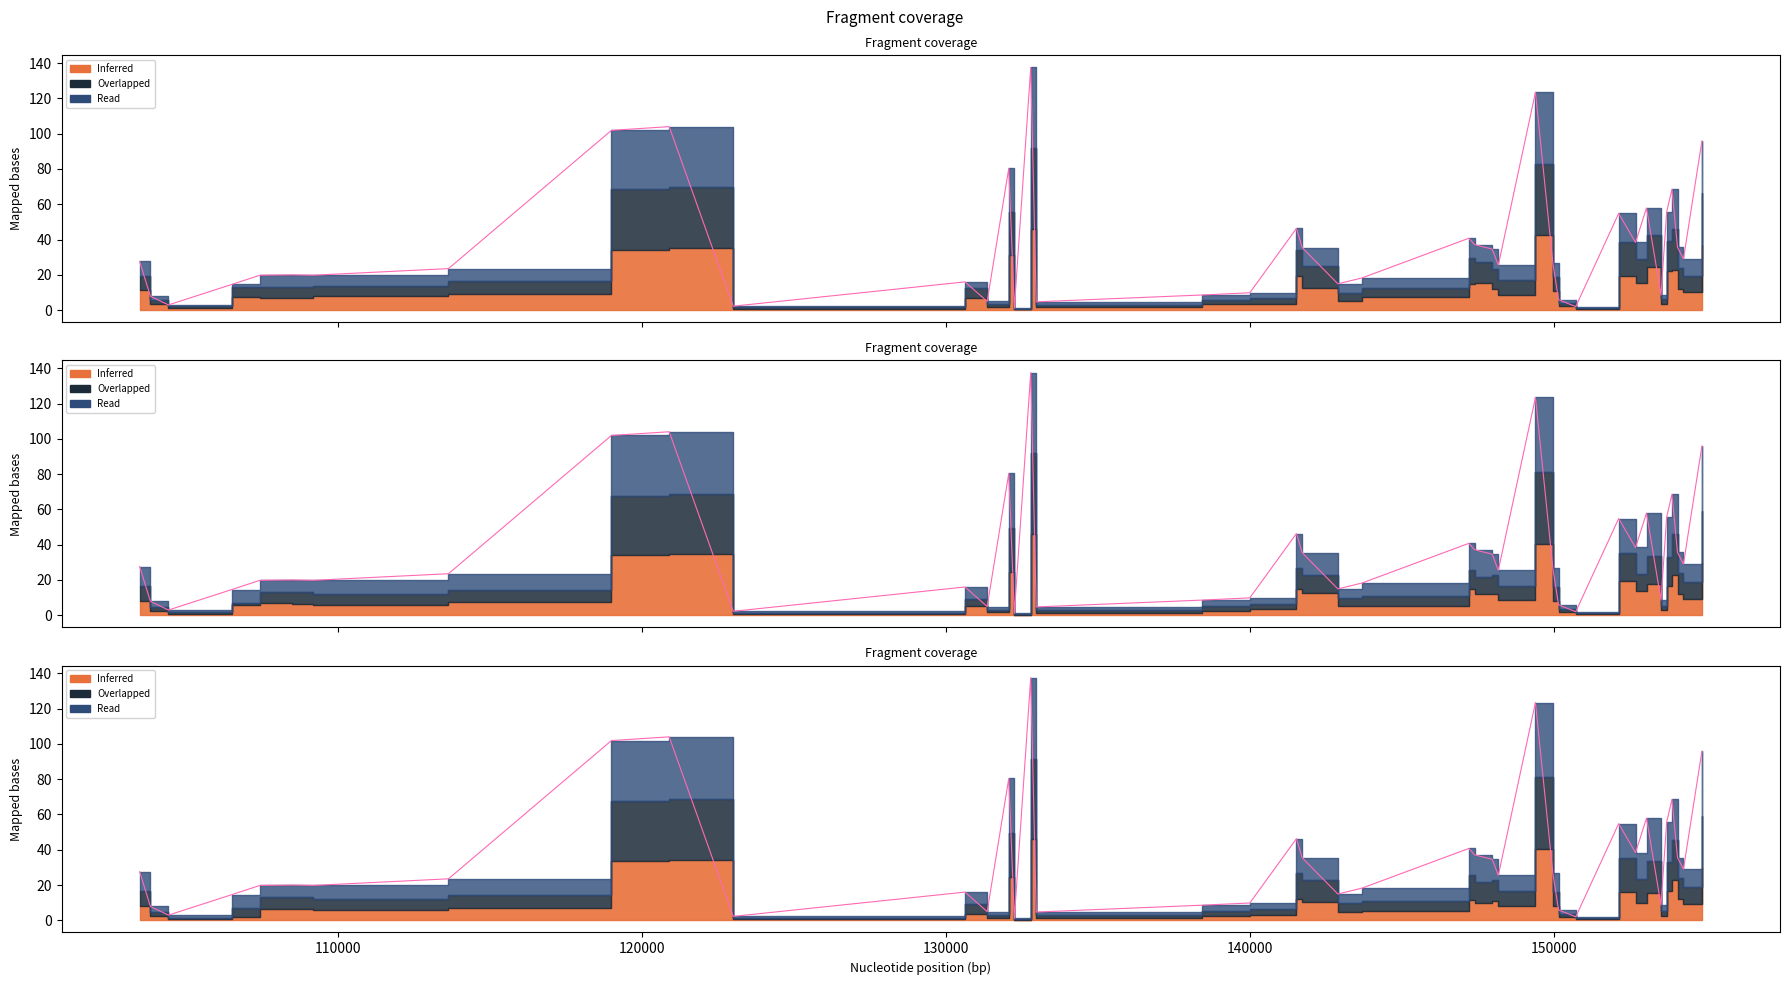

True or false: rade9_mult_nadir_norm and rade9_dnb_licorr cross at least once.

False